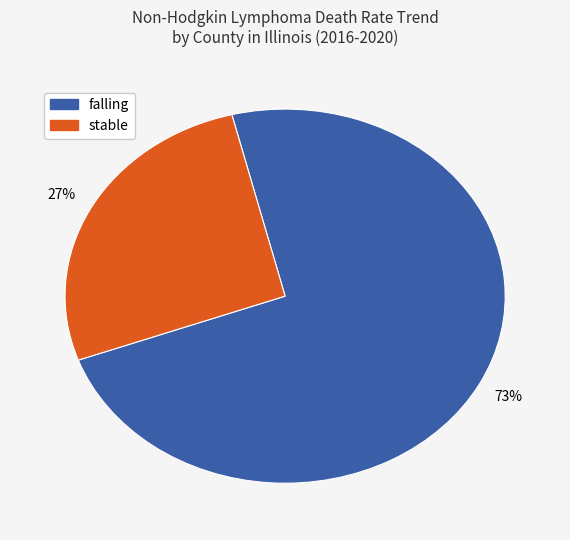

Combined, do falling and stable account for over 50%?

Yes